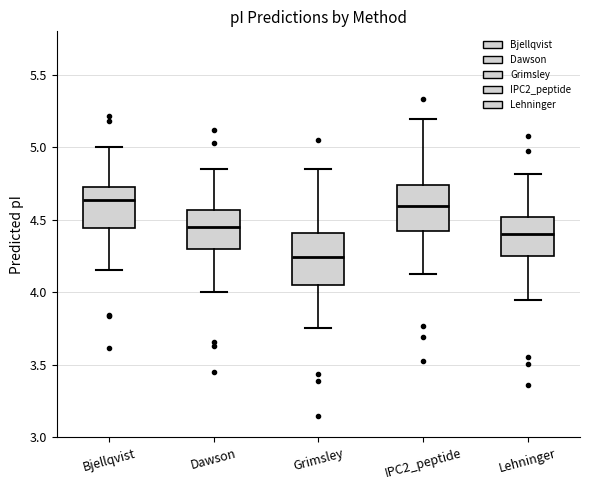

Where is the lower edge of the box for Dawson on the y-axis? The values are not printed on the chart, so give them approximately, as read against the axis.

4.30